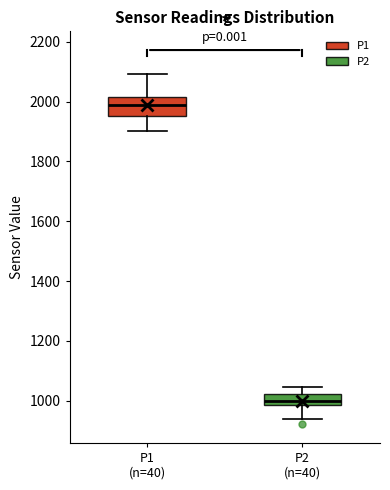

Reading left to right, transcribe this box plot: for each box, give where its median line is, the range the box spans, and where its two whiskers end, as read against the y-axis. The values are not printed on the chart, so give them approximately, as read against the axis.

P1 (n=40): median 1980, box 1960 to 2020, whiskers 1900 to 2100
P2 (n=40): median 1000, box 980 to 1020, whiskers 940 to 1040